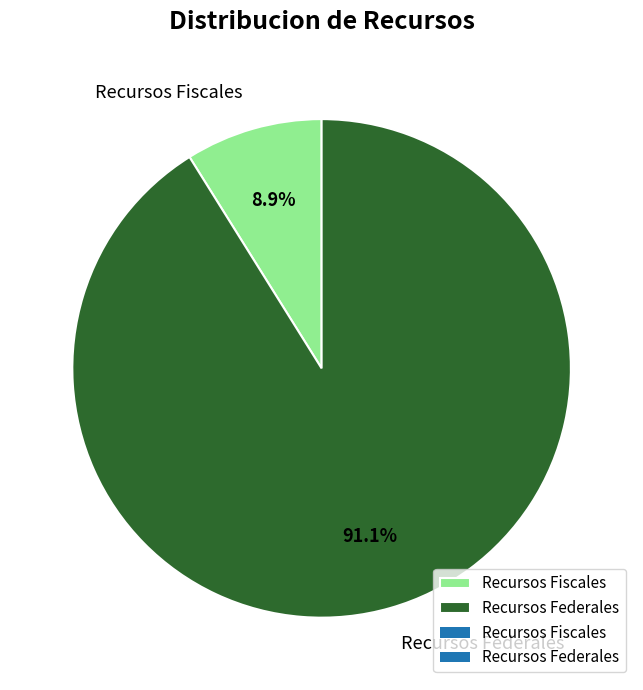

Which has a higher value, Recursos Fiscales or Recursos Federales?

Recursos Federales